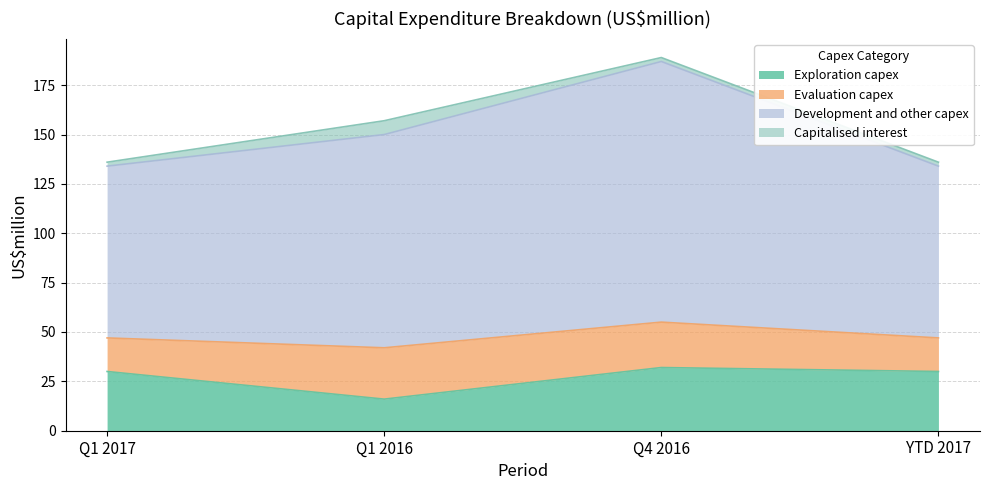

At which label does Exploration capex reach its minimum?

Q1 2016